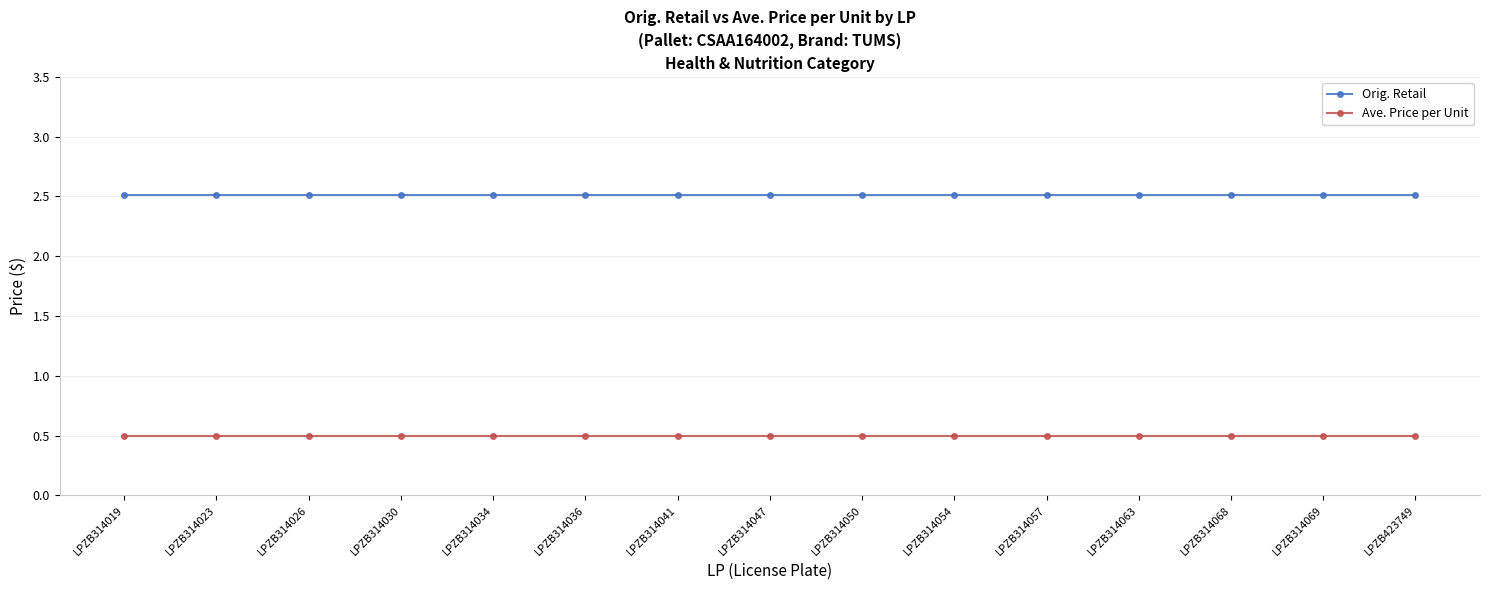

True or false: Orig. Retail has a value of 2.5 at LPZB314069.

True